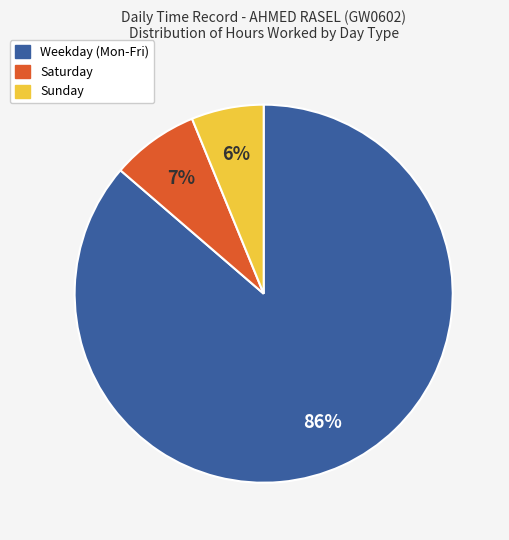

Which has a higher value, Sunday or Saturday?

Saturday